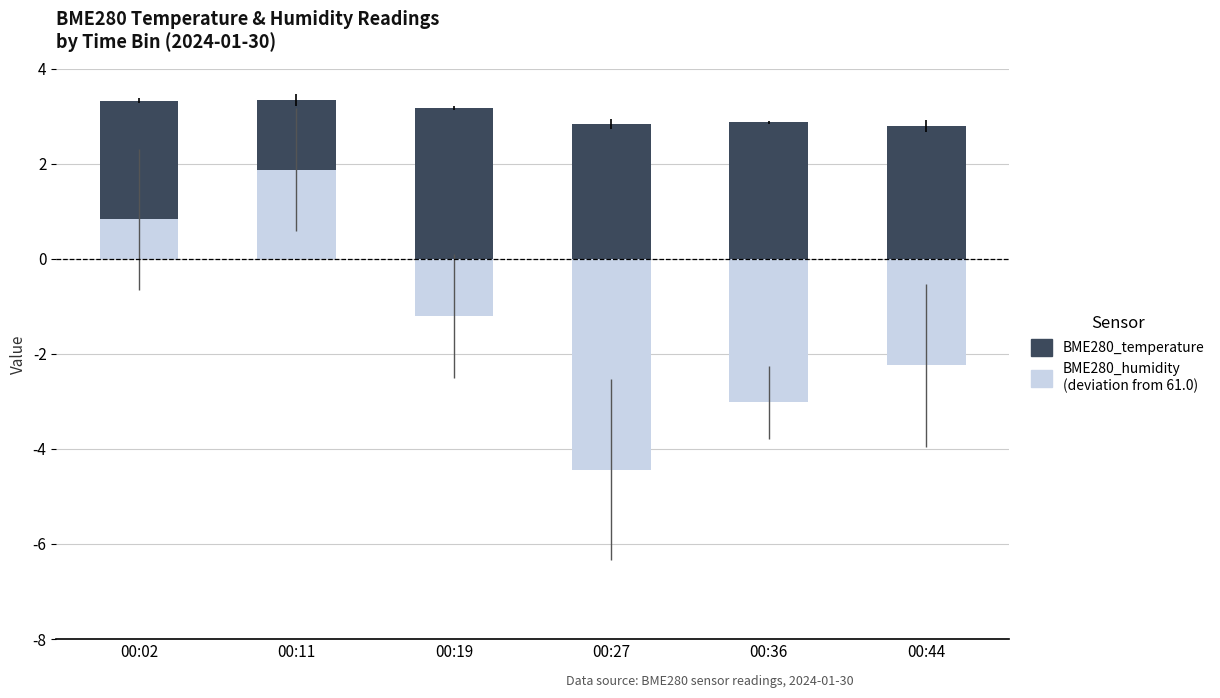

What is the sum of all BME280_temperature values?

18.4